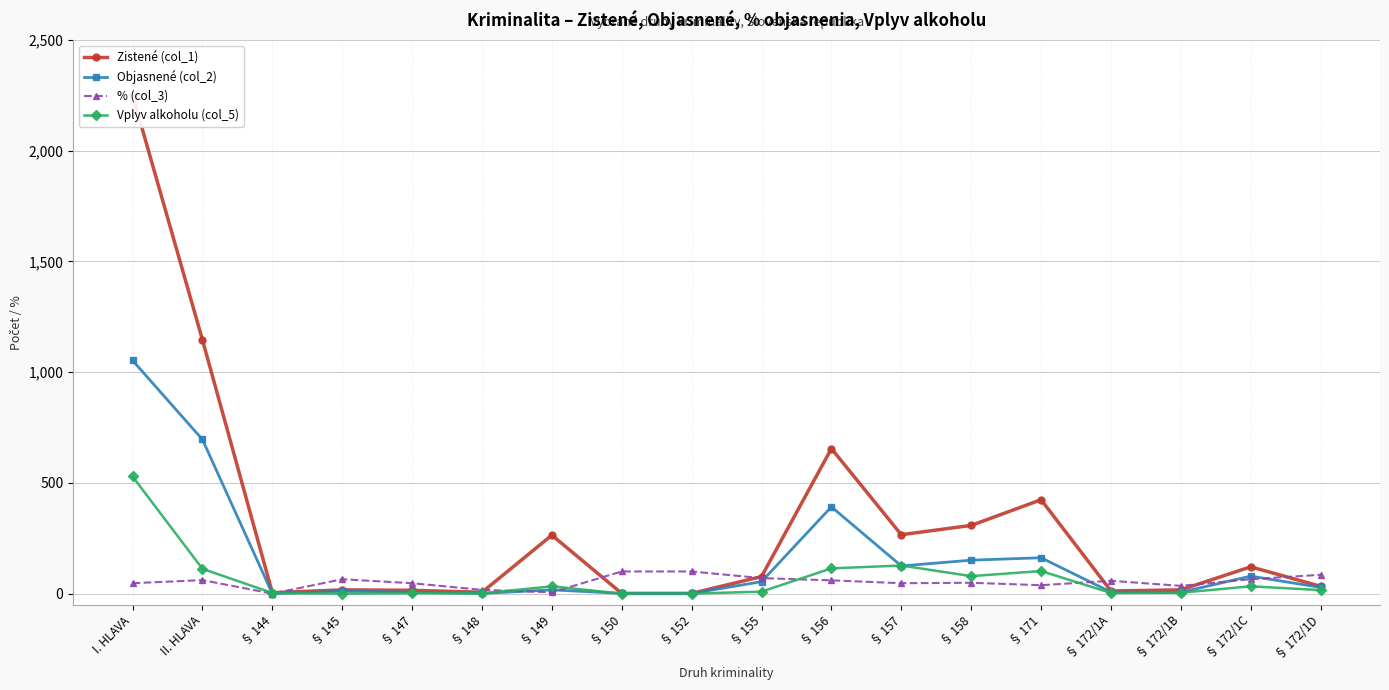

In Vplyv alkoholu (col_5), how many points are higher than both neighbors (excluding endpoints)?

5